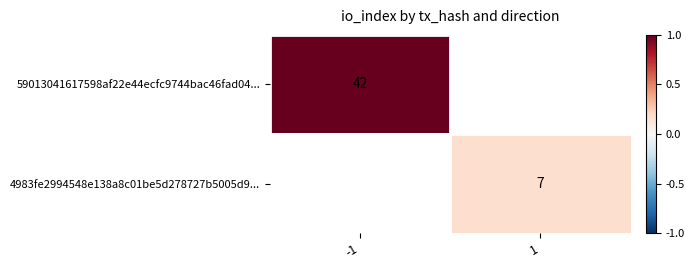

Is it true that 59013041617598af22e44ecfc9744bac46fad04... equals 70 at -1?

False